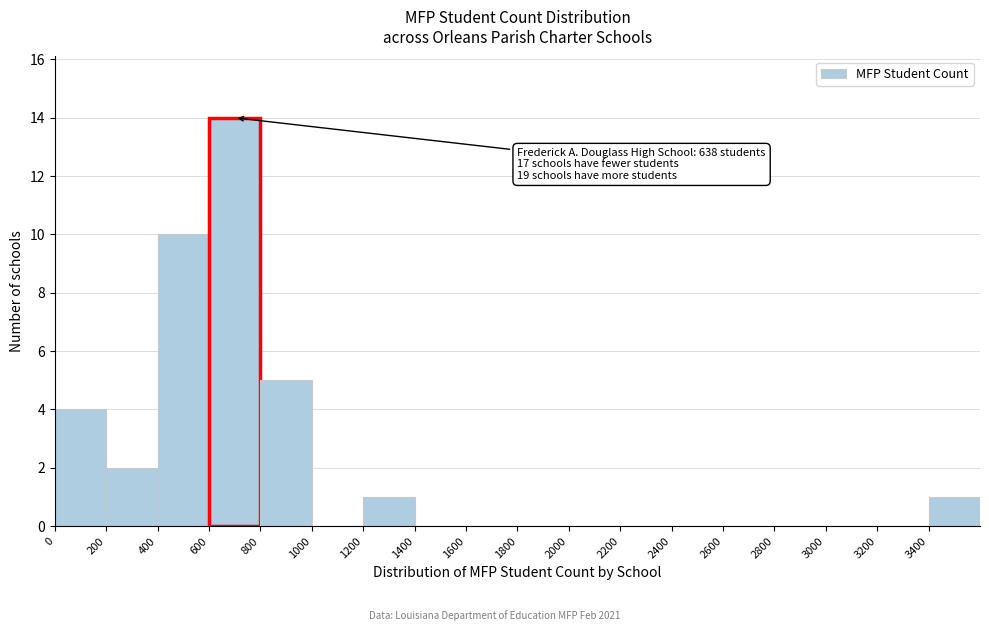

Which range on the x-axis has the tallest bar?

600 to 800